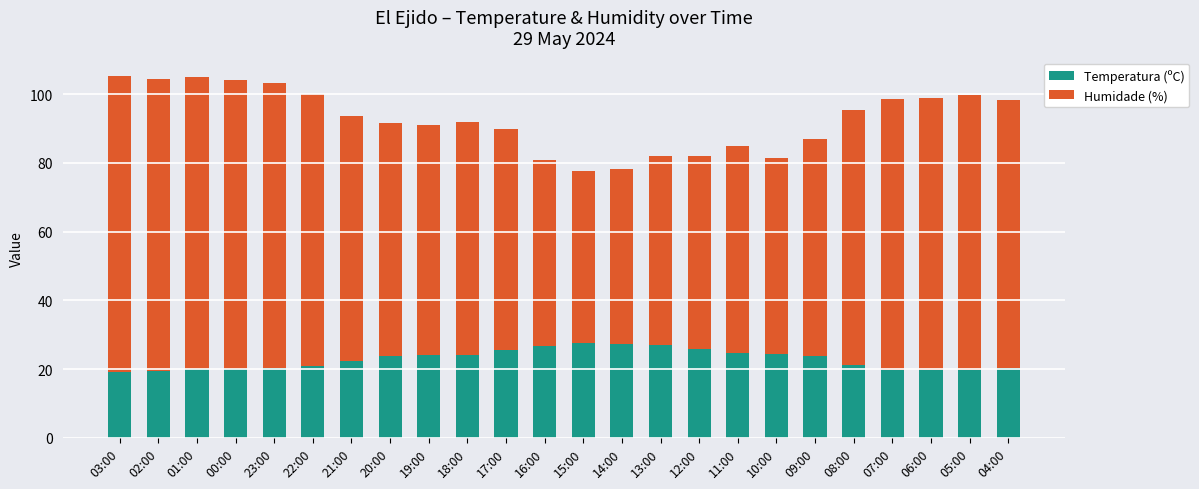

True or false: Temperatura (ºC) has a value of 41.2 at 15:00.

False